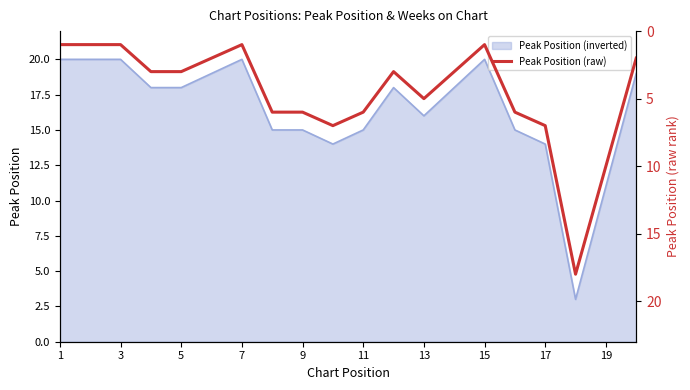

What is the maximum value for Peak Position (inverted)?

20